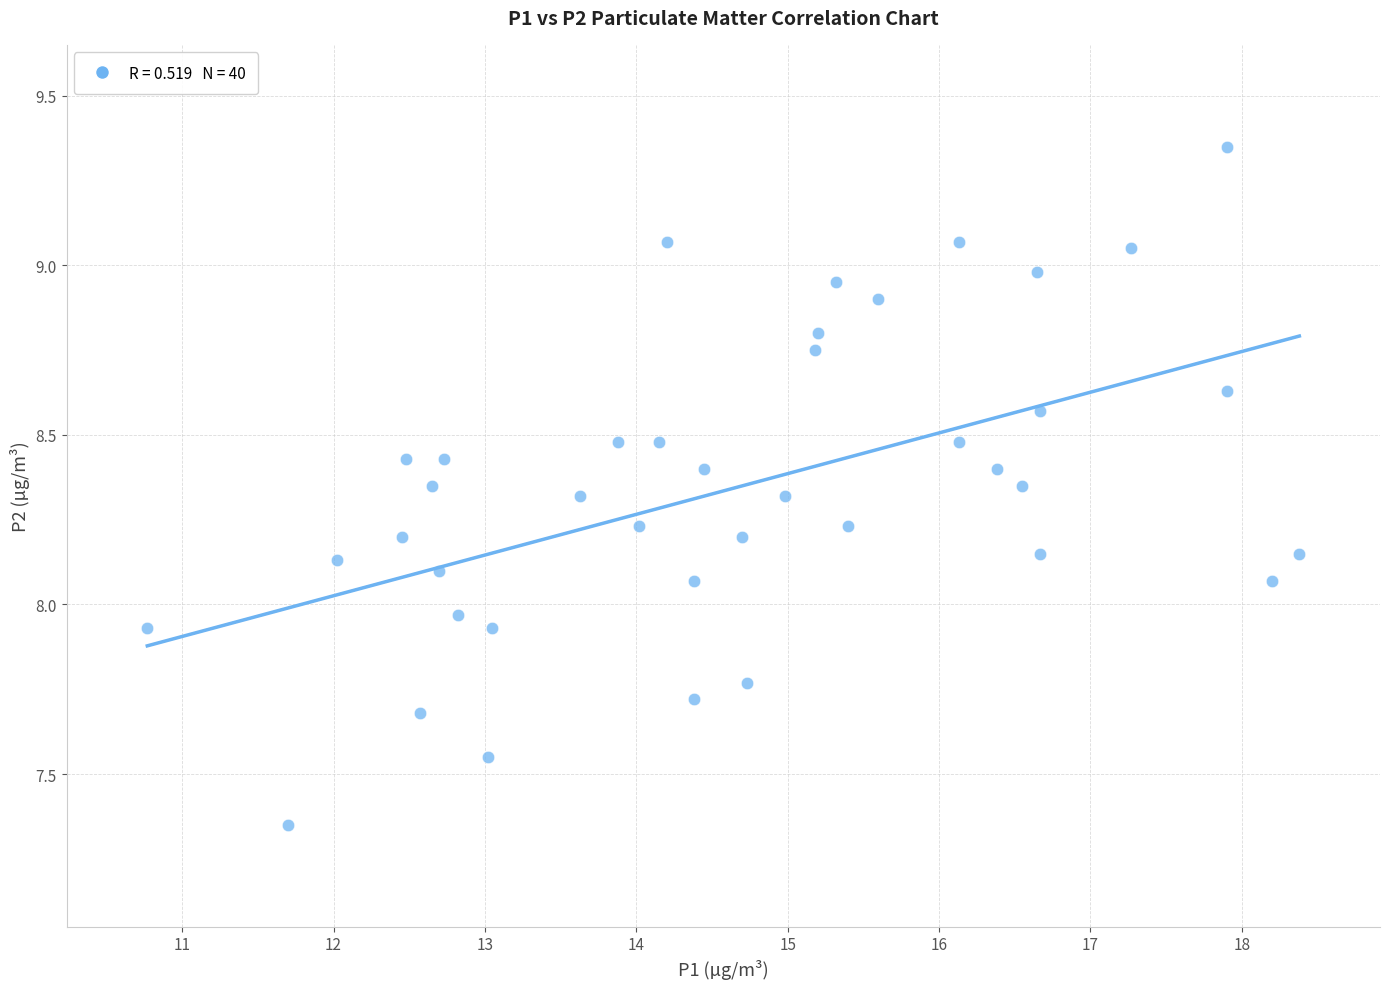

What is the range of Y values (max minus min)?

2.0